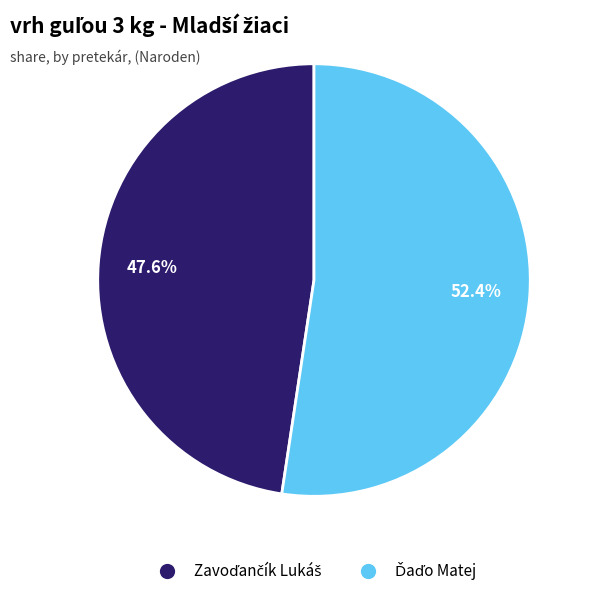

Does any single category account for the majority?

Yes